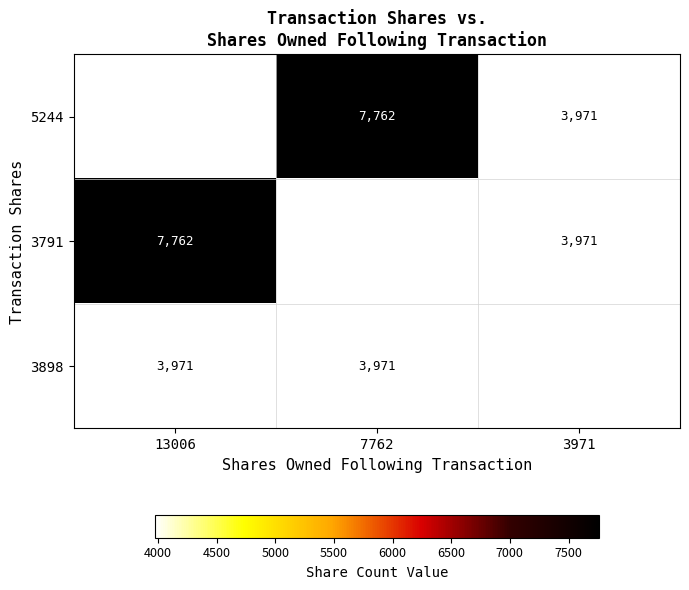

True or false: 3791 has a value of 3971 at 3971.

True